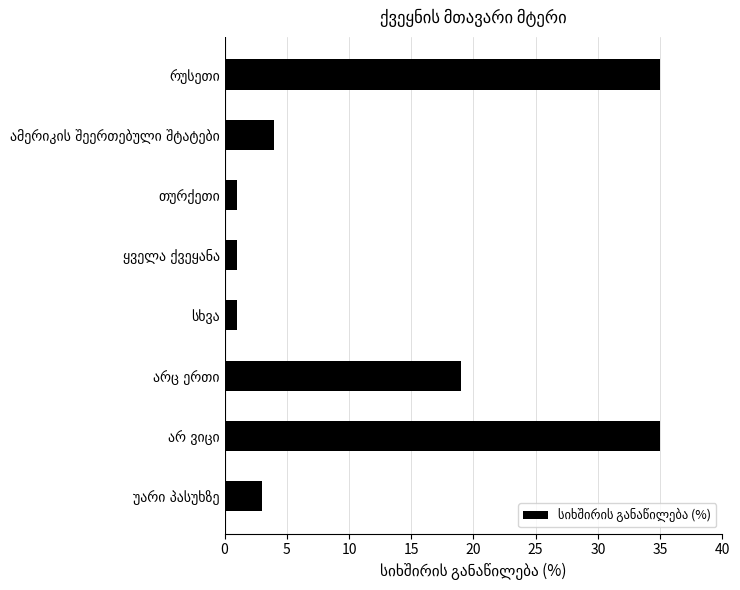

What is the difference between the maximum and minimum values?

34